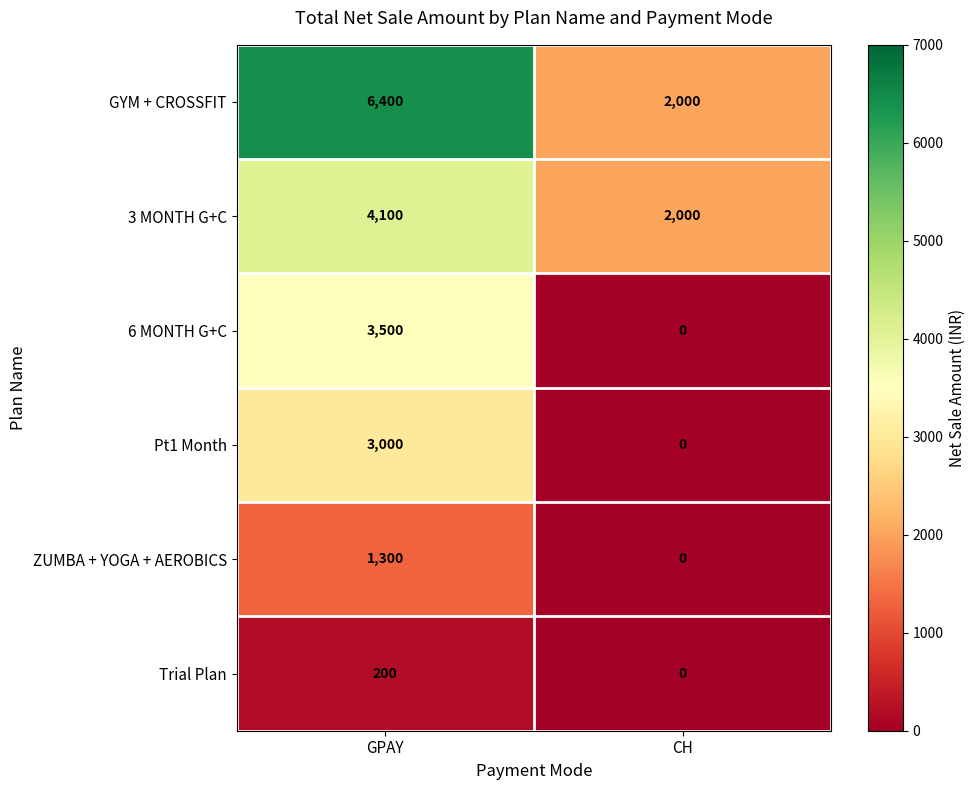

Which series has the largest total across all categories?

GYM + CROSSFIT